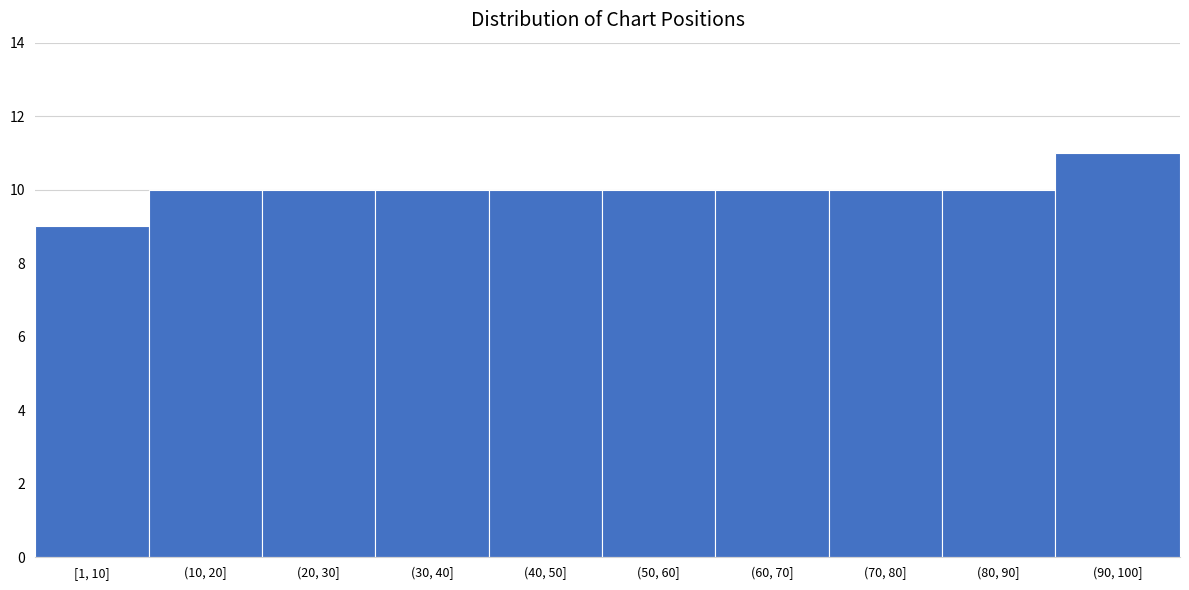

Reading right to left, list all the values displayed in this chart.

(90, 100]=11	(80, 90]=10	(70, 80]=10	(60, 70]=10	(50, 60]=10	(40, 50]=10	(30, 40]=10	(20, 30]=10	(10, 20]=10	[1, 10]=9